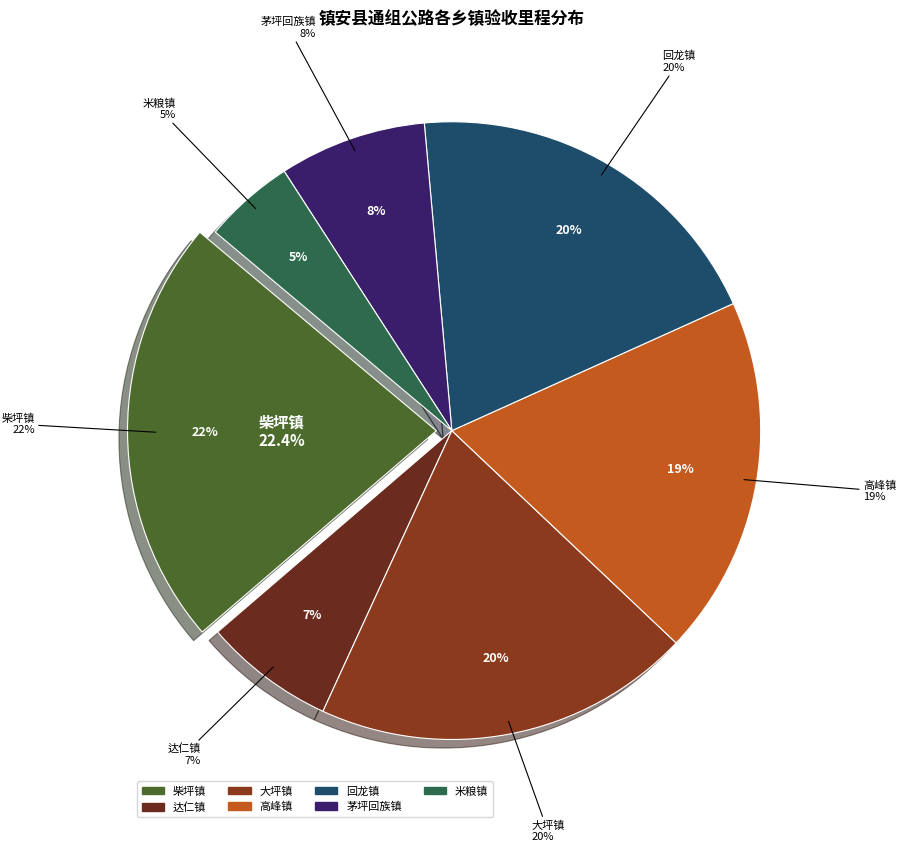

Count the number of slices in the pie.

7